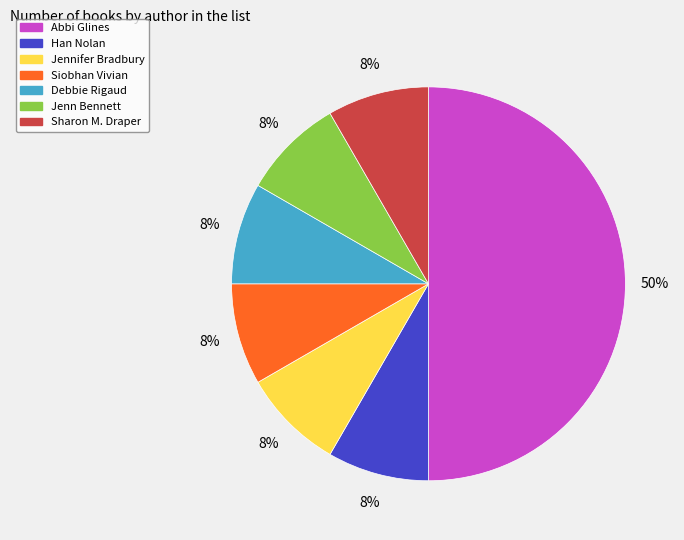

True or false: Han Nolan accounts for 8% of the total.

True